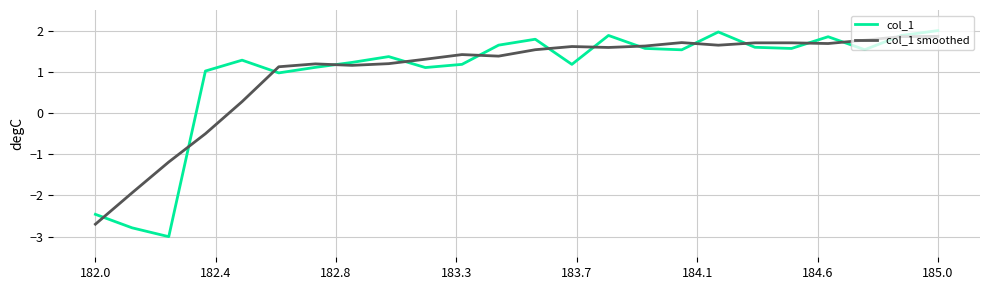

How many categories are shown in the chart?

24